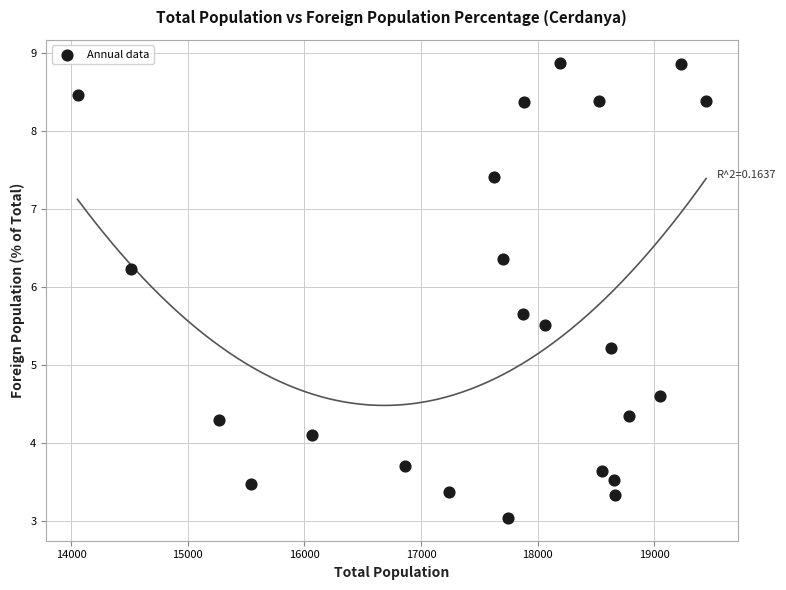

What Y value in the scatter plot is closest to 5?

5.2